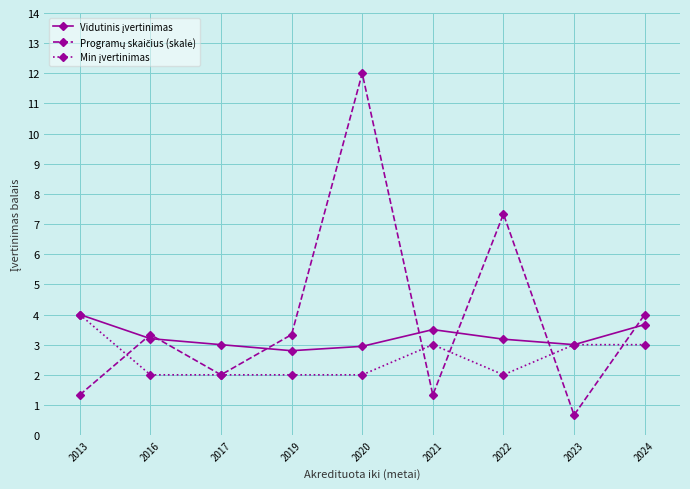

At which category is the sum across all series the highest?

2020